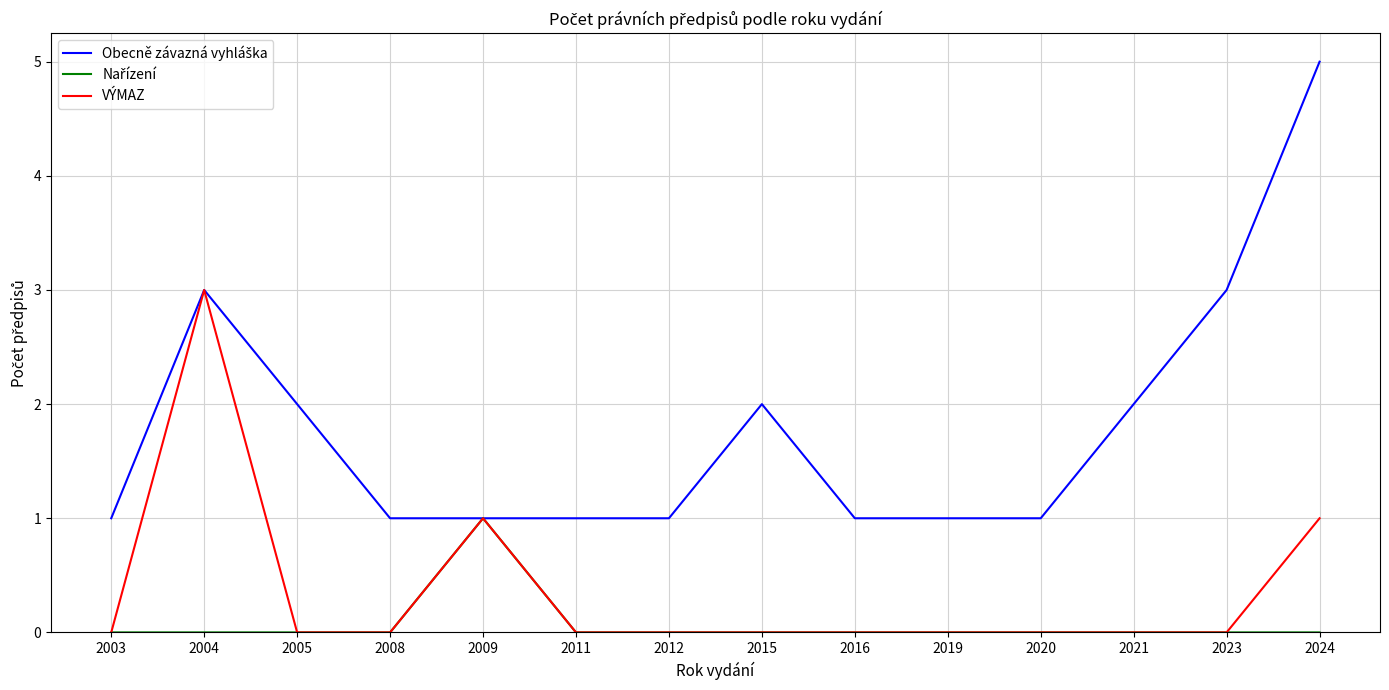

Count the VÝMAZ values in the range 0 to 1.

13